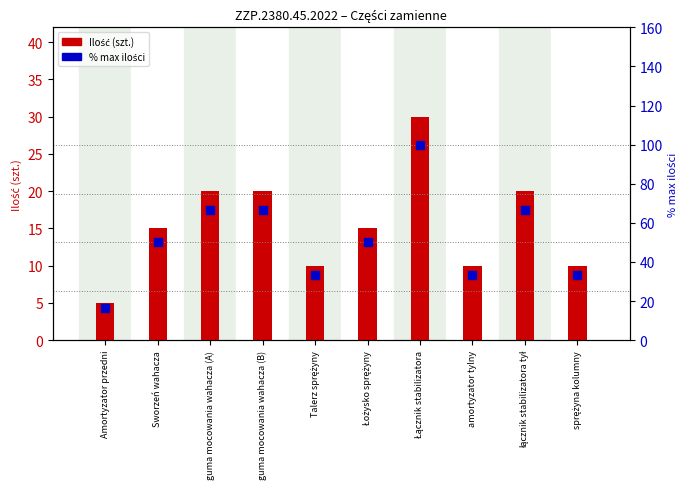

What is the total value across all series at Talerz sprężyny?

43.3